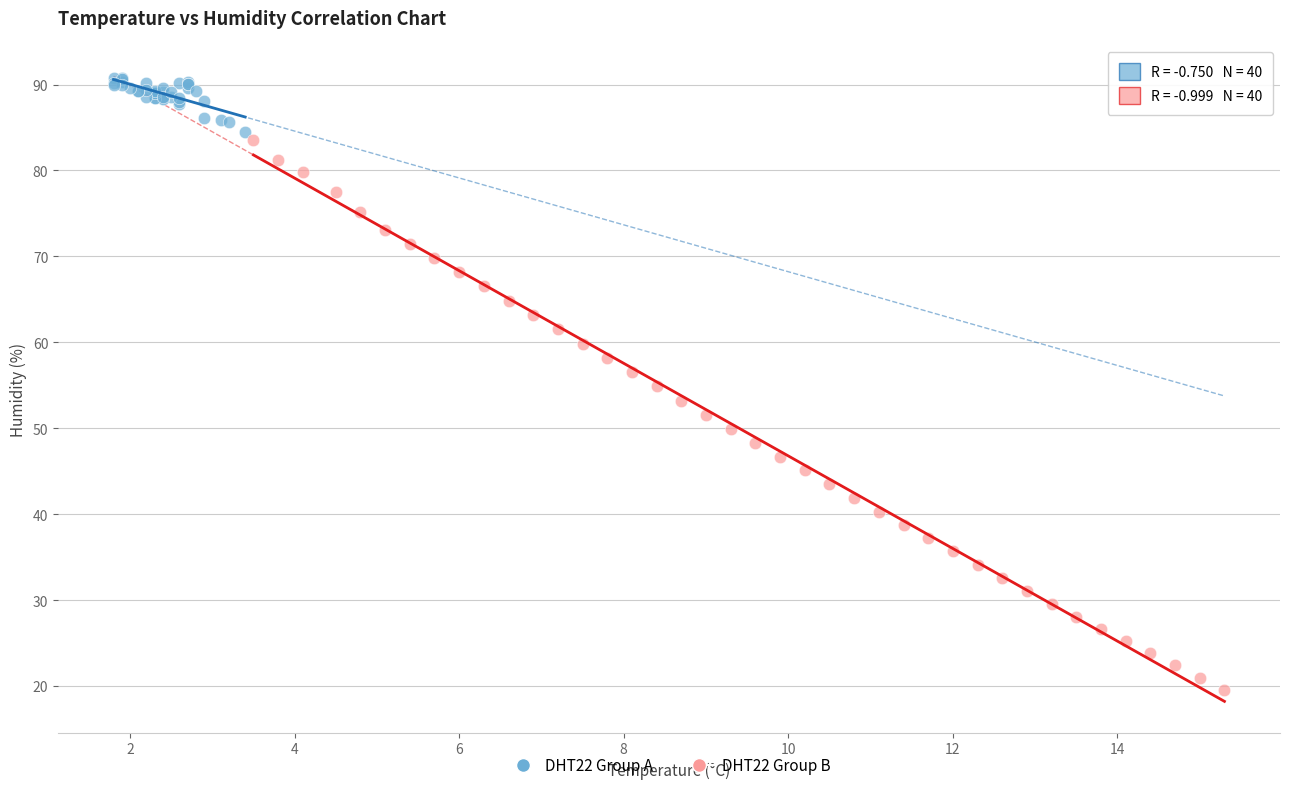

What are all the series names shown in the legend?

DHT22 Group A, DHT22 Group B